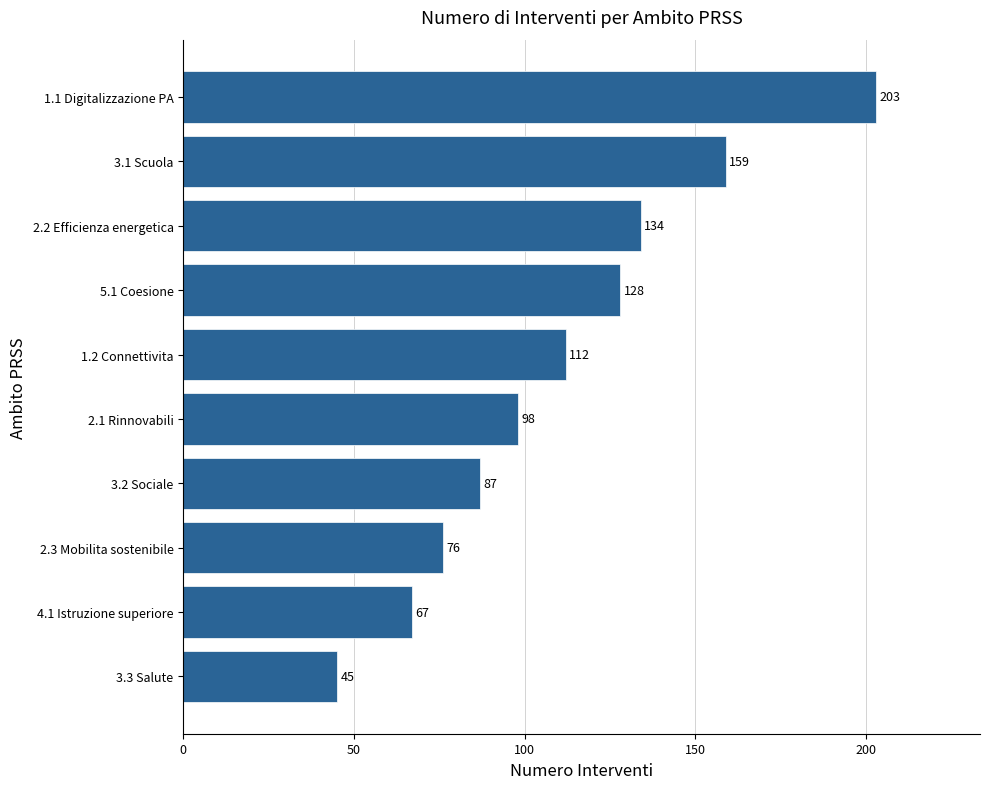

List the labels in order of value, largest first.

1.1 Digitalizzazione PA, 3.1 Scuola, 2.2 Efficienza energetica, 5.1 Coesione, 1.2 Connettivita, 2.1 Rinnovabili, 3.2 Sociale, 2.3 Mobilita sostenibile, 4.1 Istruzione superiore, 3.3 Salute